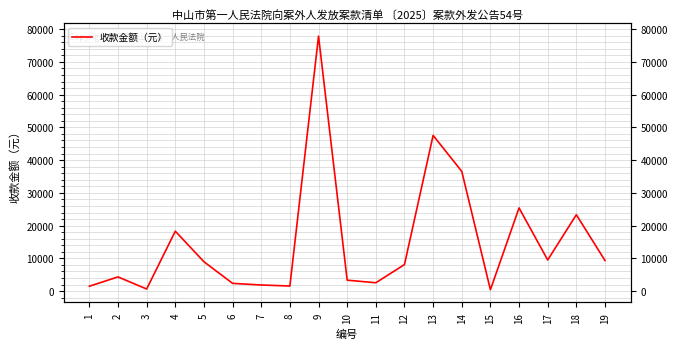

Reading right to left, transcribe all the data shown in this chart.

9338.8	23328.0	9510.9	25406.1	423.9	36563.0	47546.9	8108.1	2558.1	3348.1	77859.8	1562.4	1874.8	2370.4	8973.0	18302.0	650.0	4340.0	1500.0